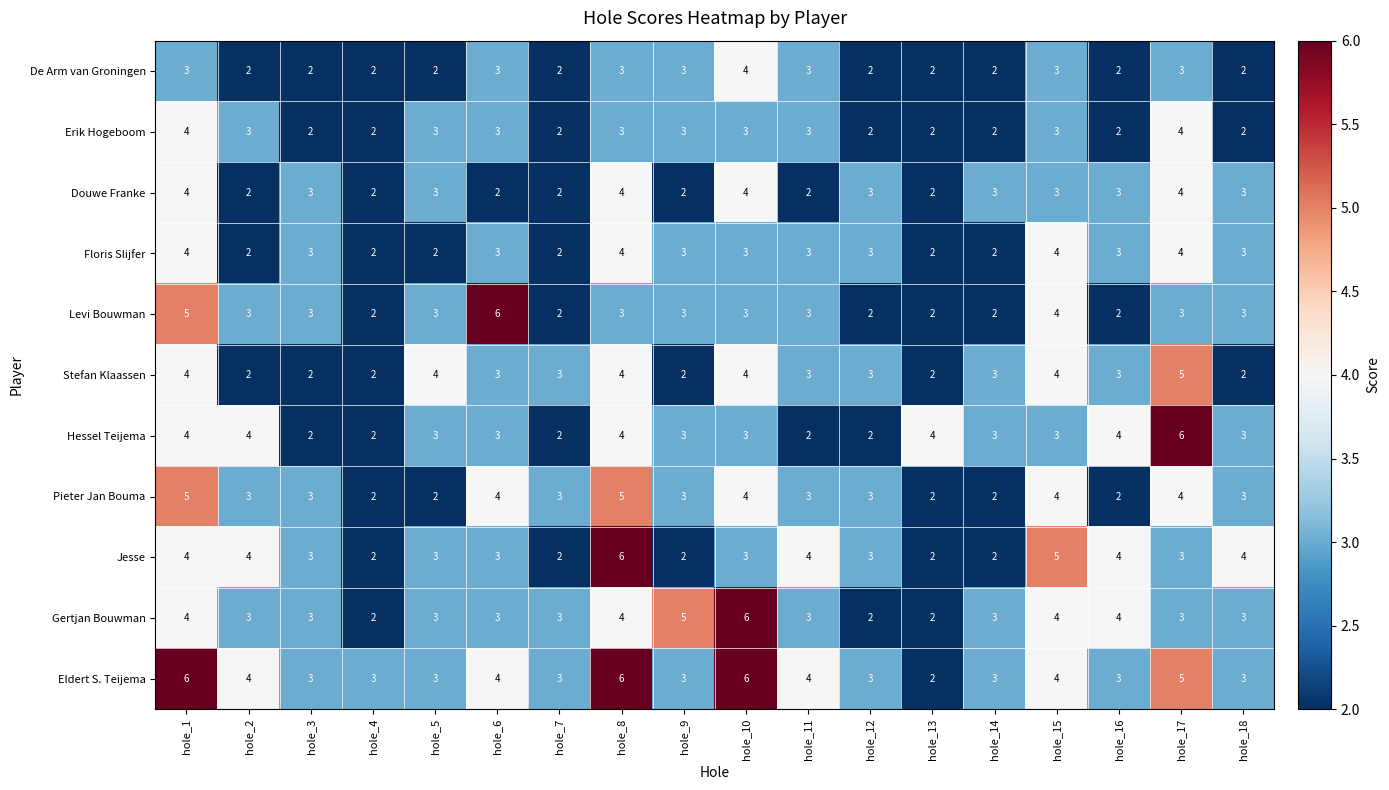

Which series has the largest total across all categories?

Eldert S. Teijema